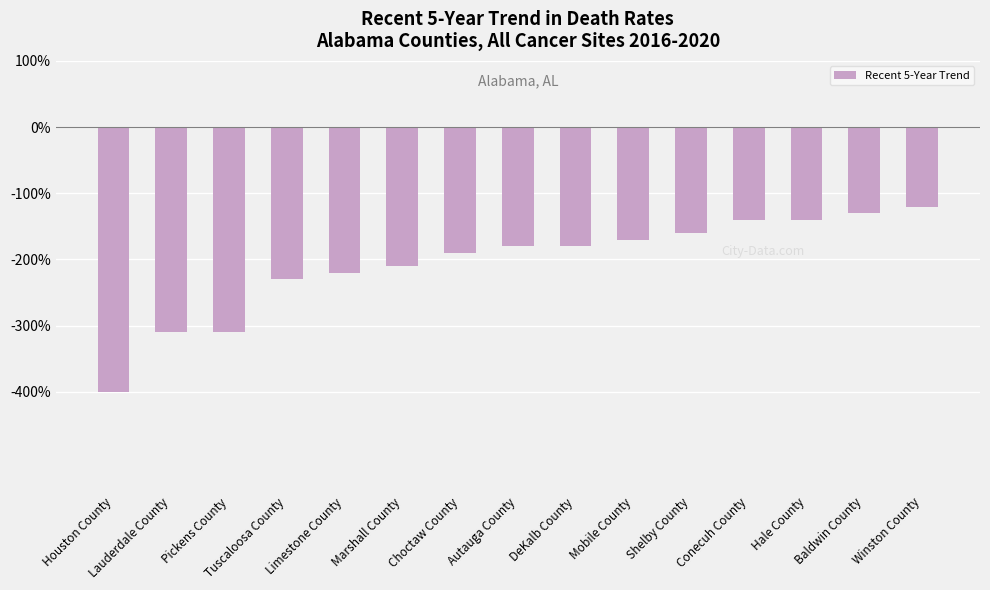

What is the change in value from Mobile County to Conecuh County?

+0.3